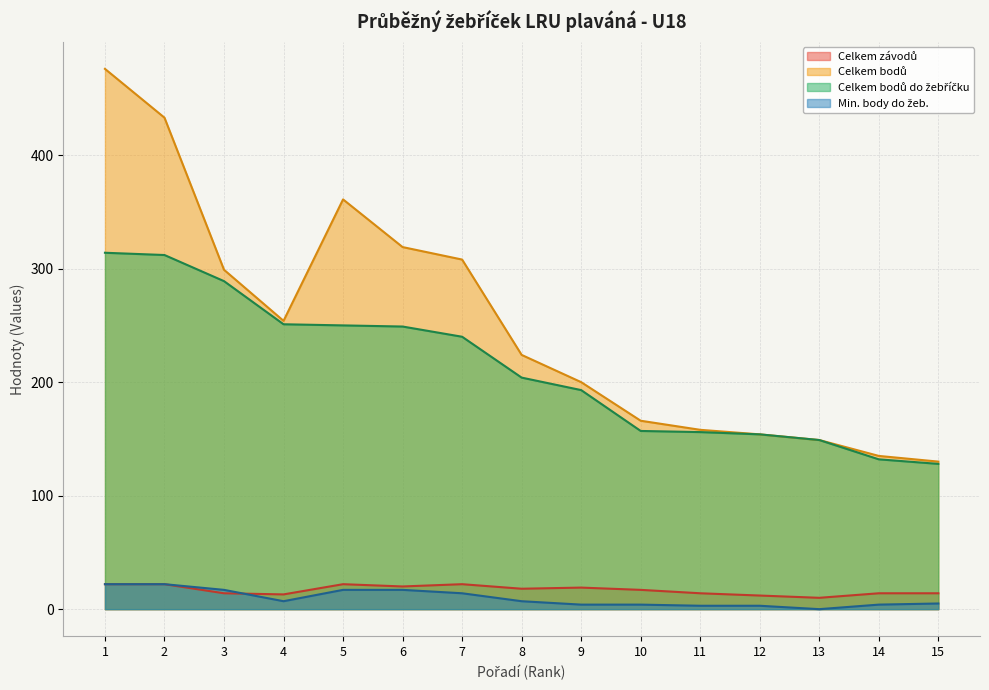

At which label does Celkem bodů do žebříčku reach its minimum?

15